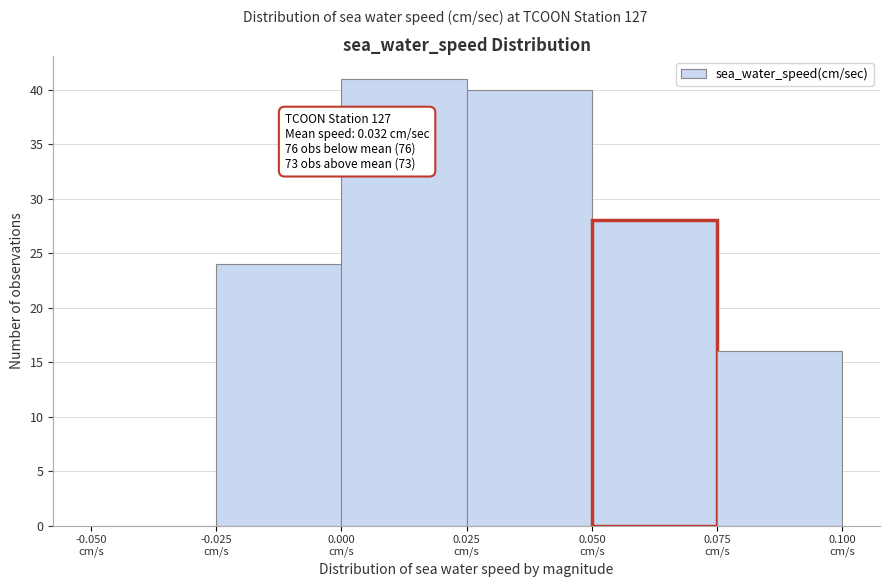

Over which range of the x-axis is the bar tallest?

0.000 to 0.025